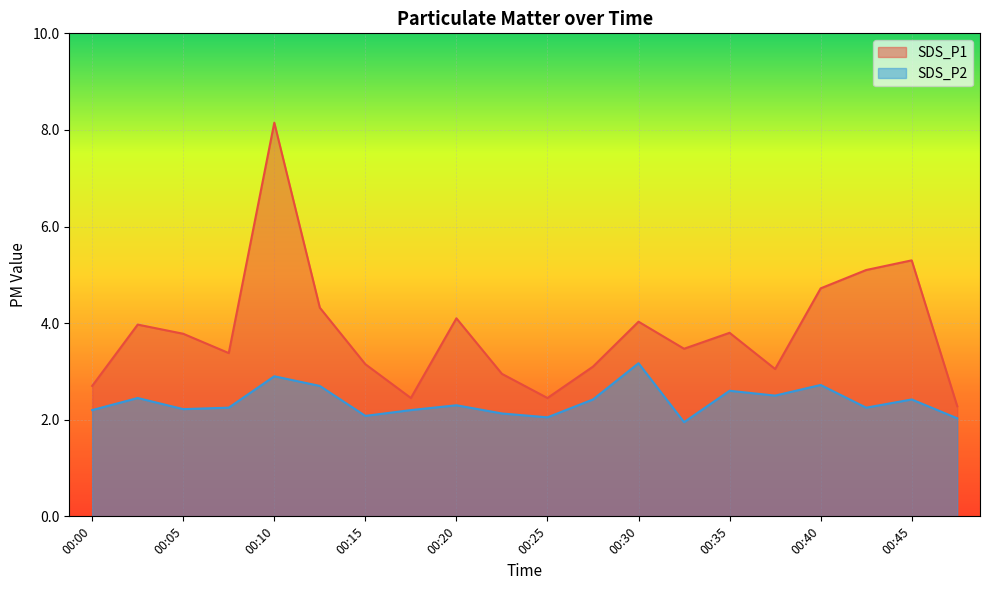

Read the SDS_P2 value at 00:45.

2.4